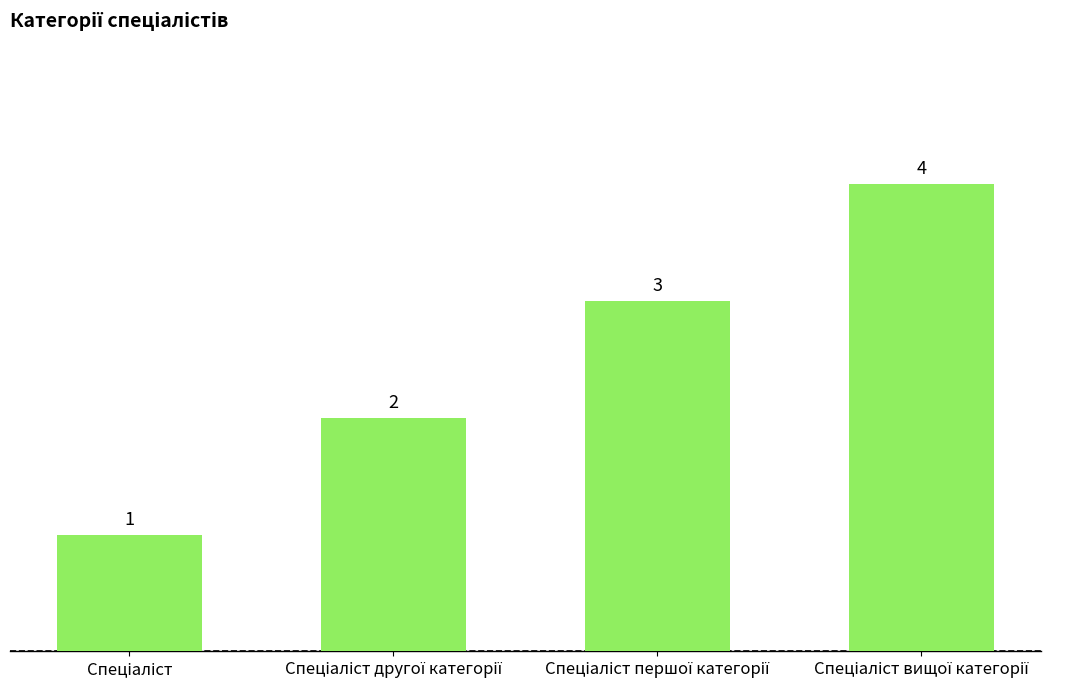

How many values are between 2 and 4?

3